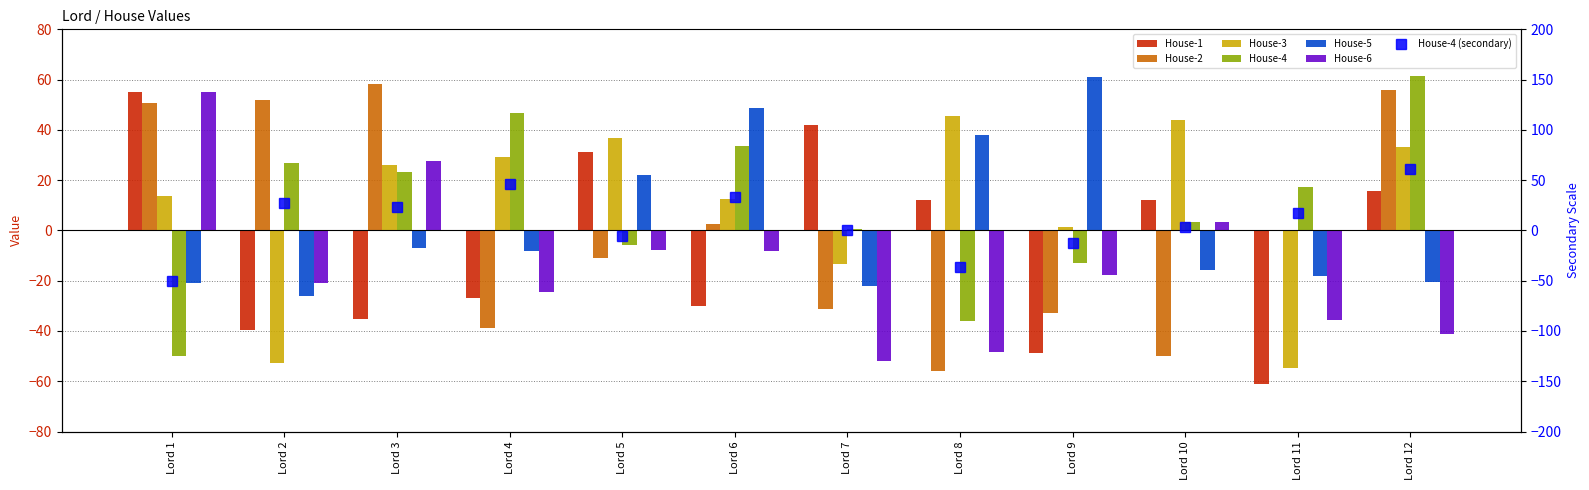

What is the difference between the maximum and minimum values in the House-3 series?

100.3